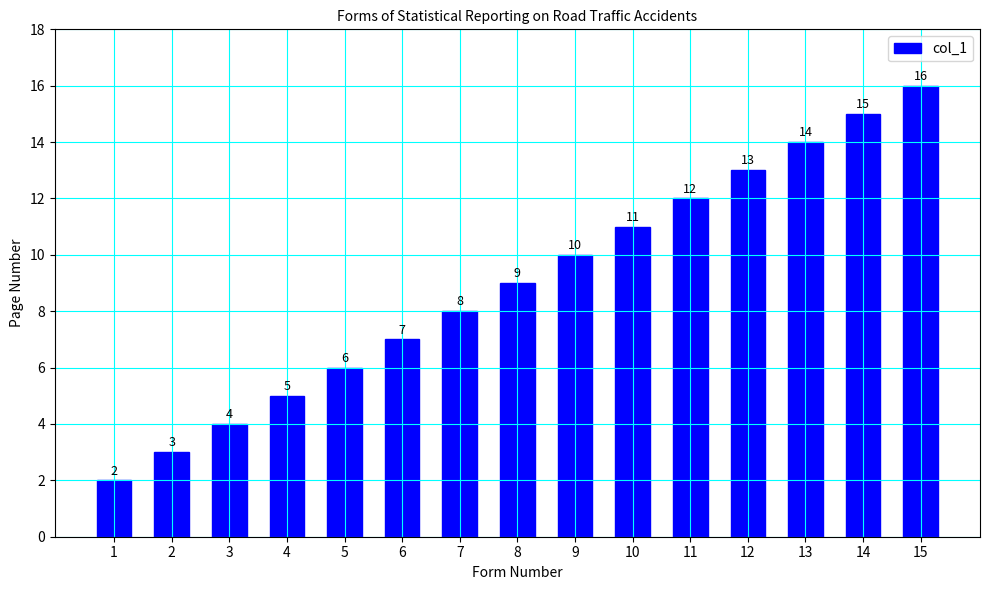

Is it true that the value at 15 is 26?

False